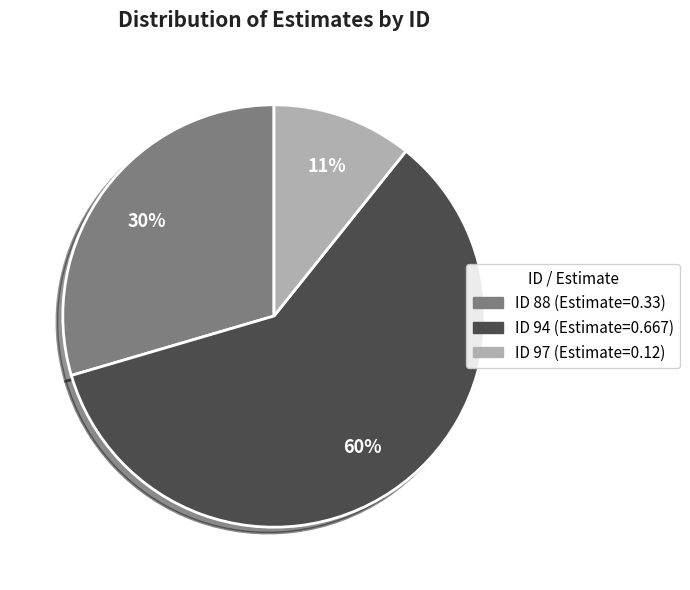

Does any single category account for the majority?

Yes